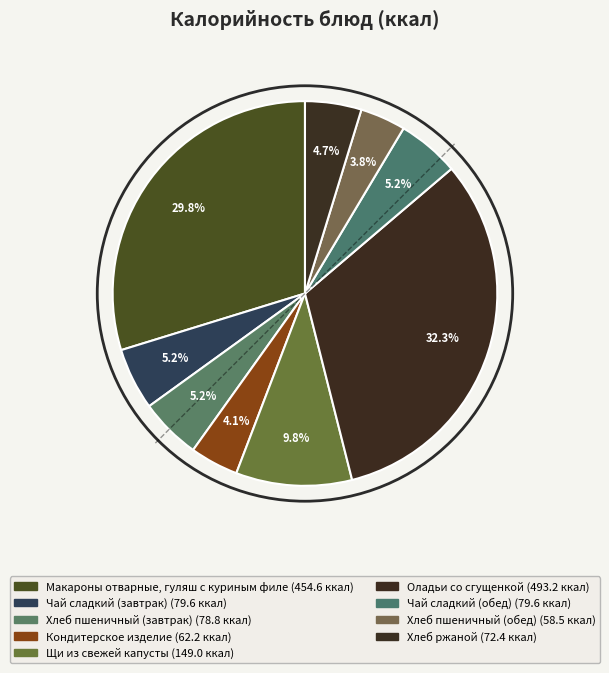

The Хлеб ржаной slice represents 5% of the pie. True or false?

True